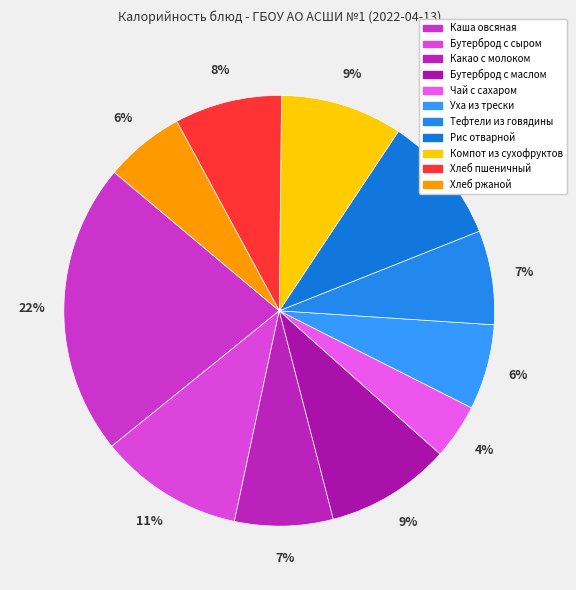

Is the sum of Хлеб пшеничный and Компот из сухофруктов greater than half?

No